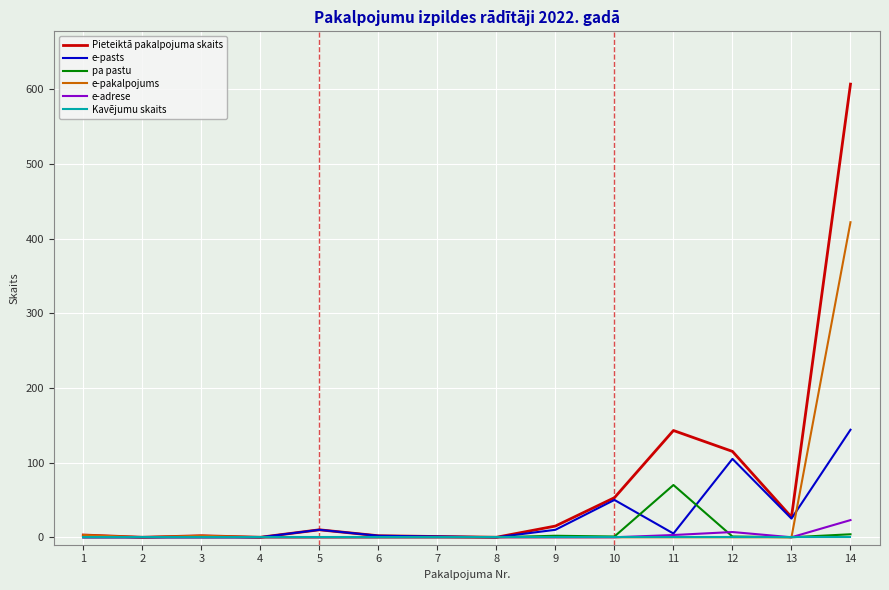

What is the maximum value shown in the chart?

607